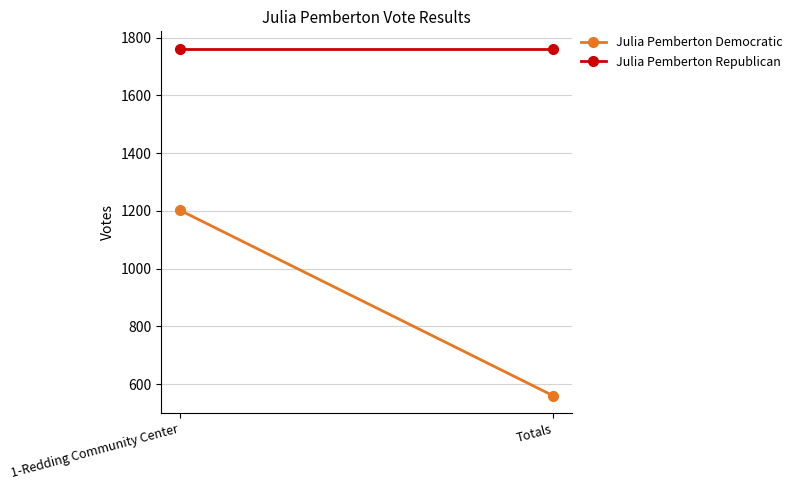

Rank the series by their maximum value, from highest to lowest.

Julia Pemberton Republican, Julia Pemberton Democratic